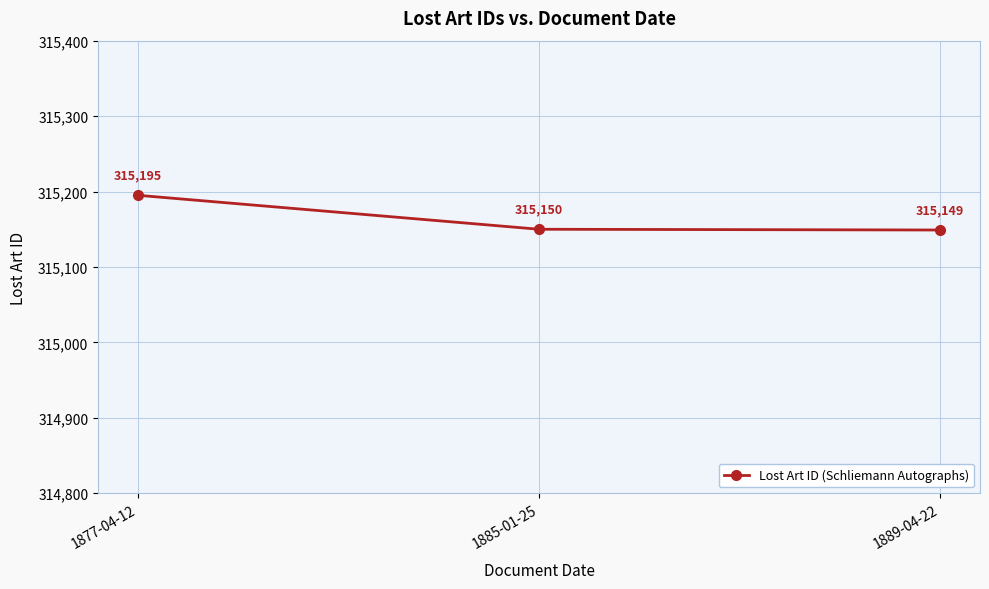

What is the maximum value shown in the chart?

315195